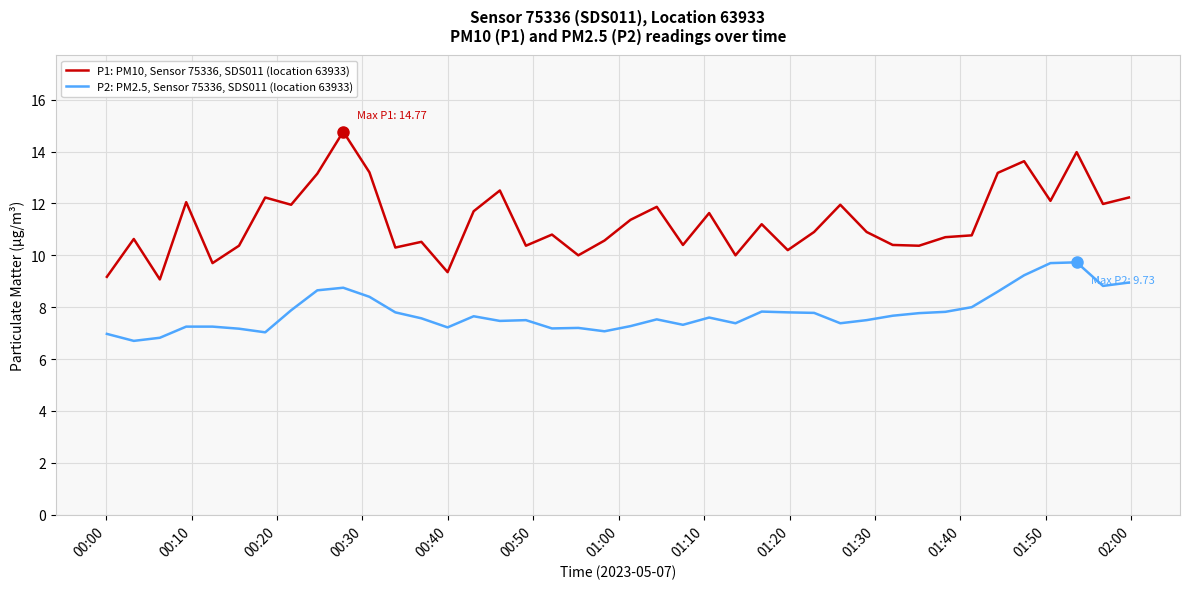

Which series has the largest total across all categories?

P1: PM10, Sensor 75336, SDS011 (location 63933)